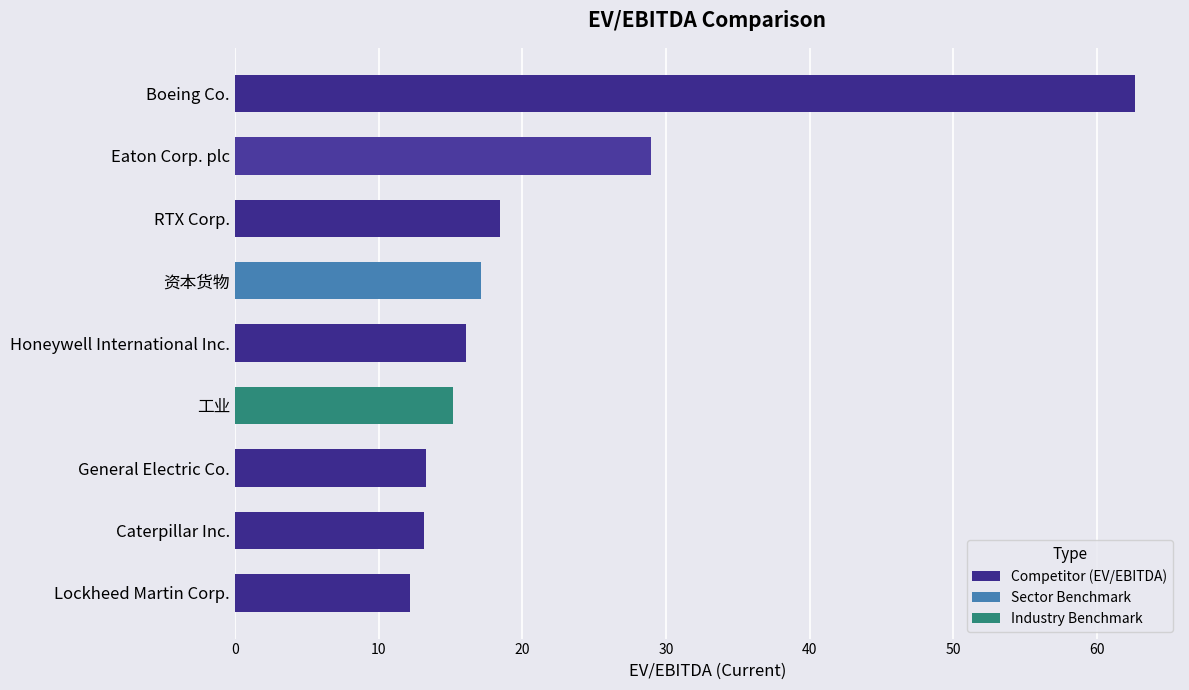

The value at 资本货物 is 26.6. True or false?

False